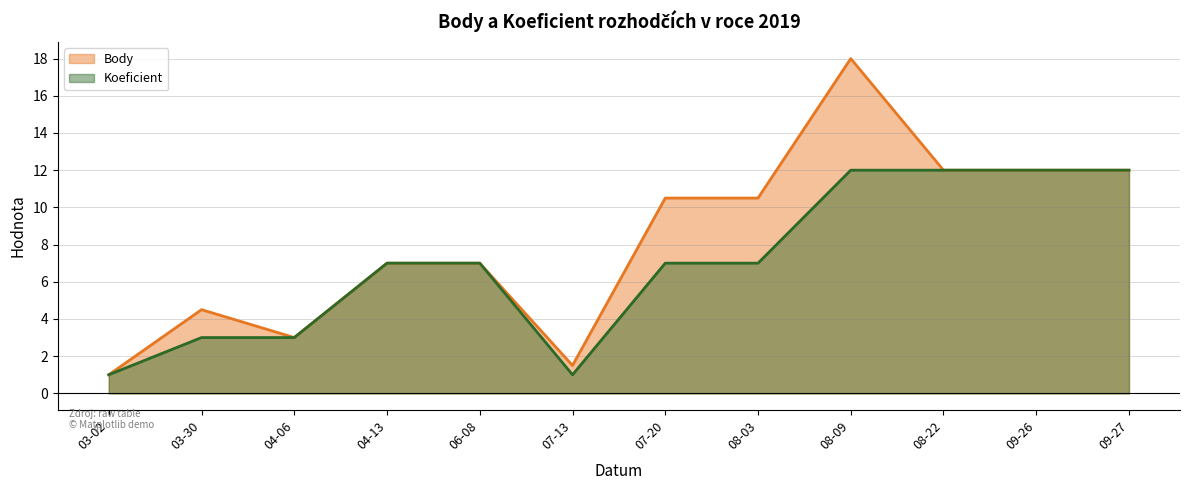

Does the chart have visible grid lines?

Yes